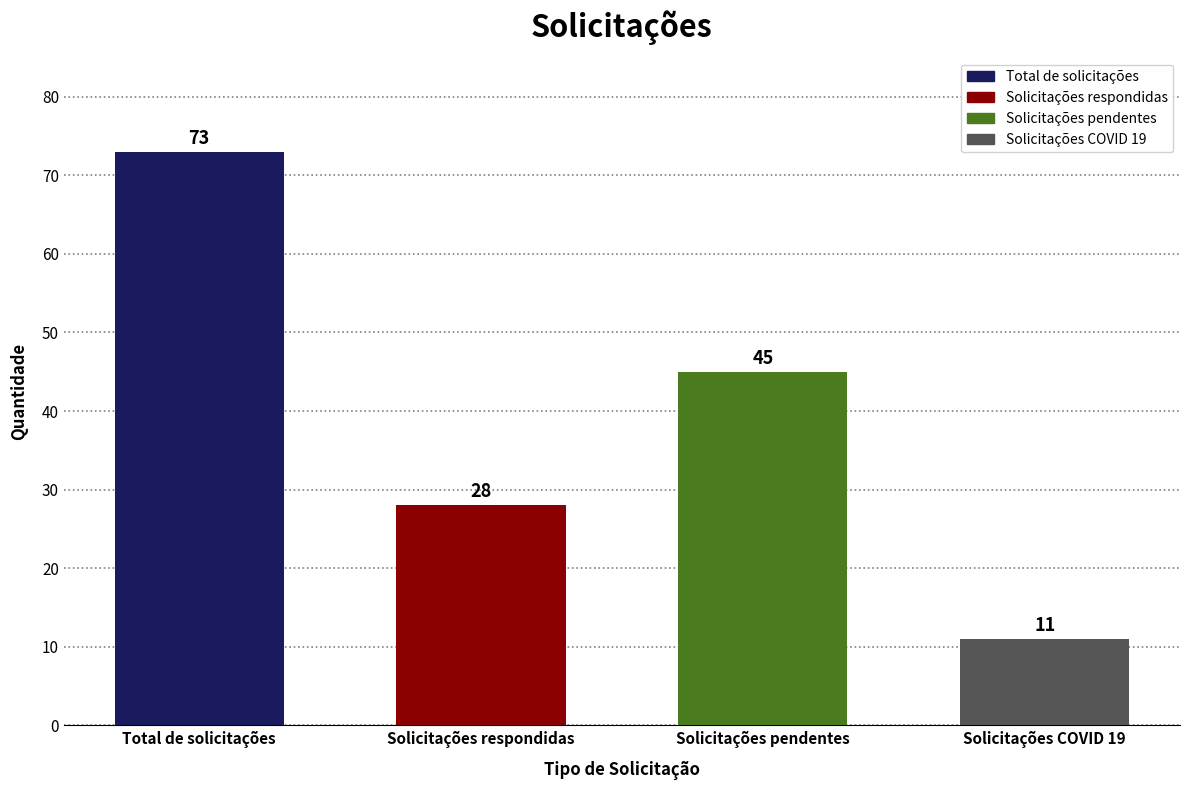

What is the maximum value shown in the chart?

73